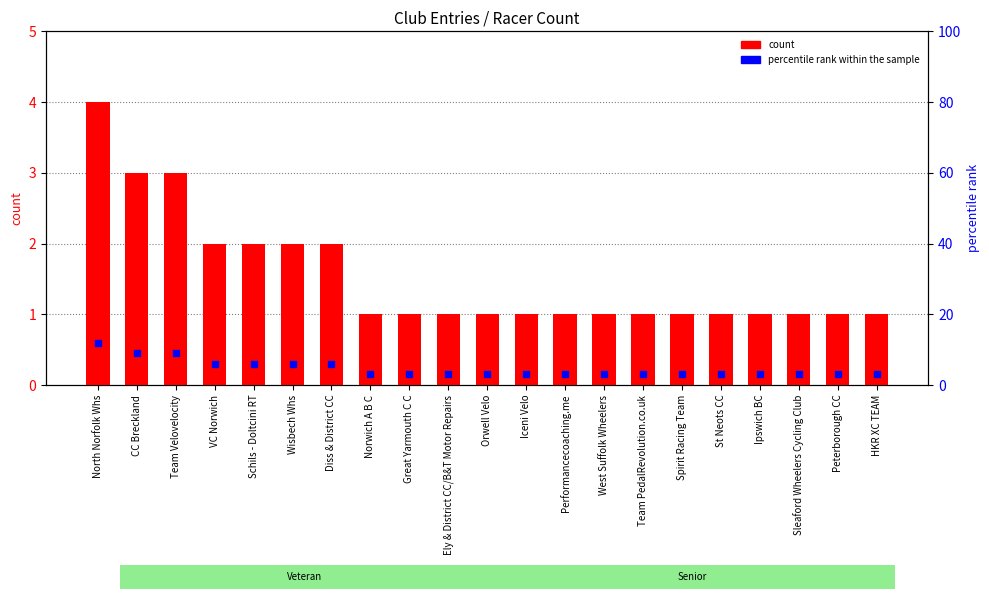

Which series contains the lowest Y value?

count